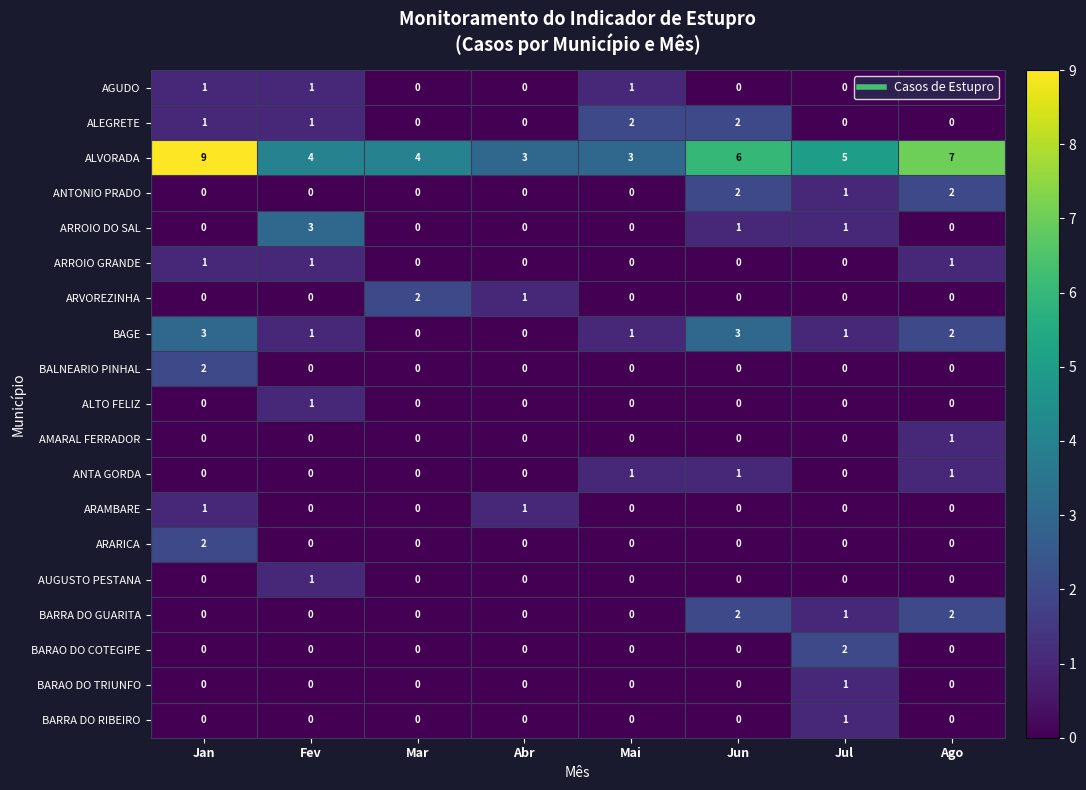

How many distinct data groups are displayed?

19